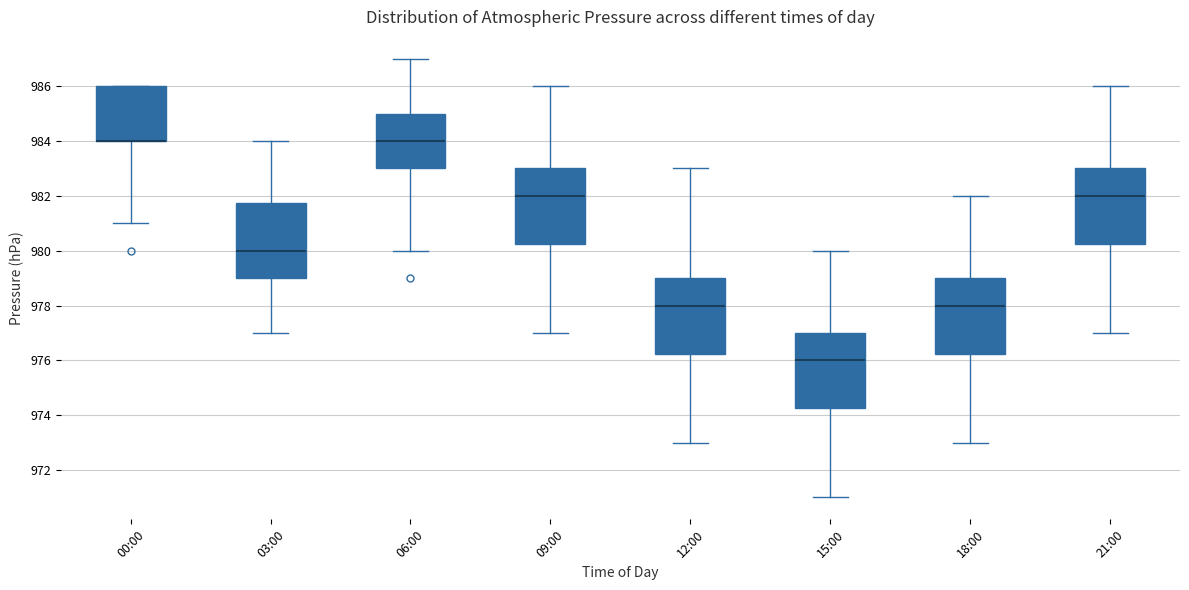

Reading left to right, transcribe this box plot: for each box, give where its median line is, the range the box spans, and where its two whiskers end, as read against the y-axis. The values are not printed on the chart, so give them approximately, as read against the axis.

00:00: median 984.0 (drawn on the box's lower edge), box 984.0 to 986.0, whiskers 981.0 to 986.0
03:00: median 980.0, box 979.0 to 981.8, whiskers 977.0 to 984.0
06:00: median 984.0, box 983.0 to 985.0, whiskers 980.0 to 987.0
09:00: median 982.0, box 980.2 to 983.0, whiskers 977.0 to 986.0
12:00: median 978.0, box 976.2 to 979.0, whiskers 973.0 to 983.0
15:00: median 976.0, box 974.2 to 977.0, whiskers 971.0 to 980.0
18:00: median 978.0, box 976.2 to 979.0, whiskers 973.0 to 982.0
21:00: median 982.0, box 980.2 to 983.0, whiskers 977.0 to 986.0